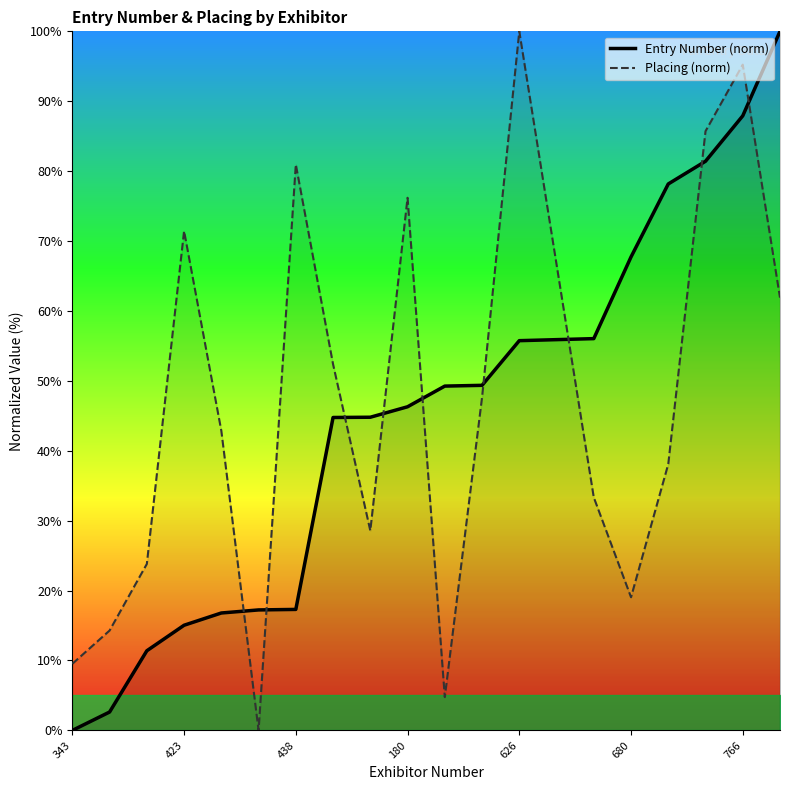

True or false: Entry Number (norm) and Placing (norm) intersect in this chart.

True